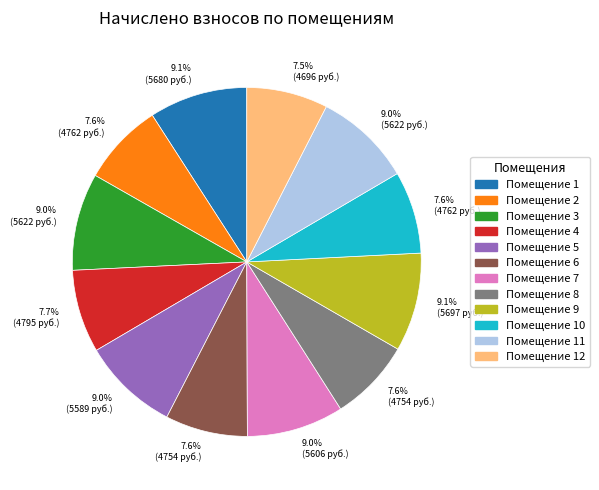

How many segments does this pie chart have?

12